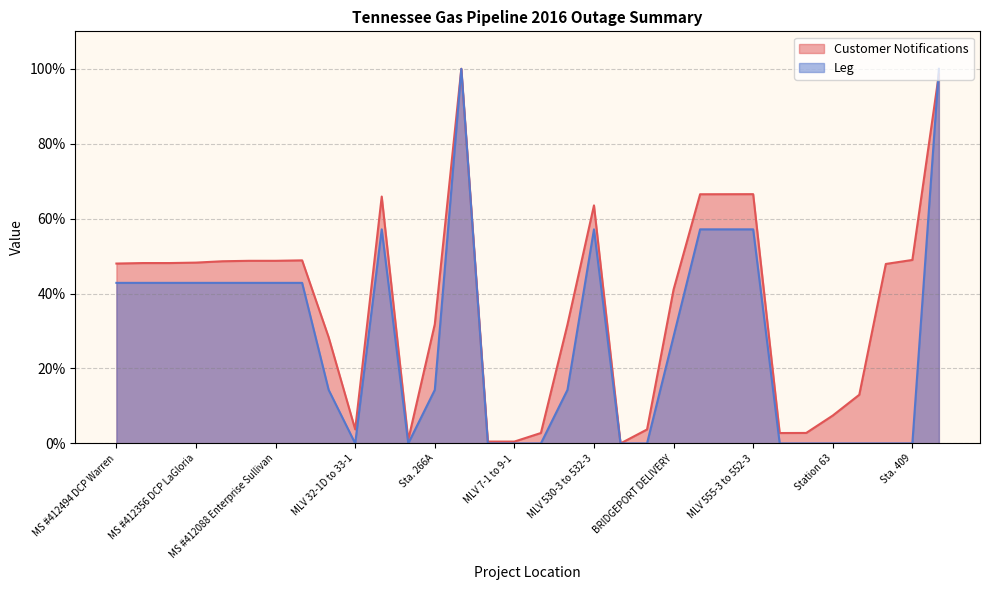

What are all the series names shown in the legend?

Customer Notifications, Leg